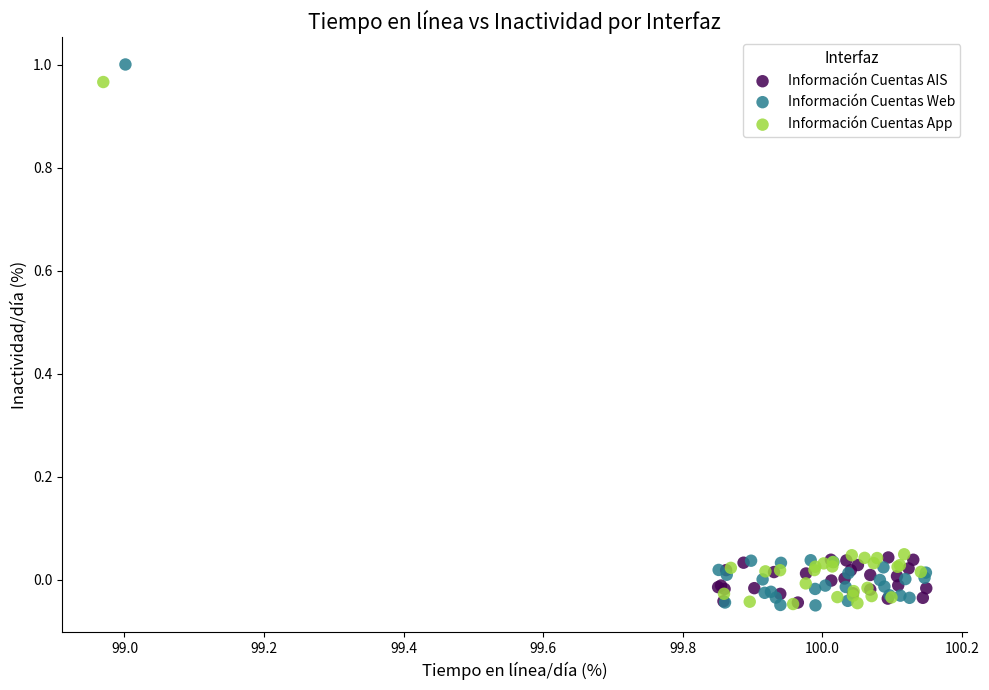

What are all the series names shown in the legend?

Información Cuentas AIS, Información Cuentas Web, Información Cuentas App